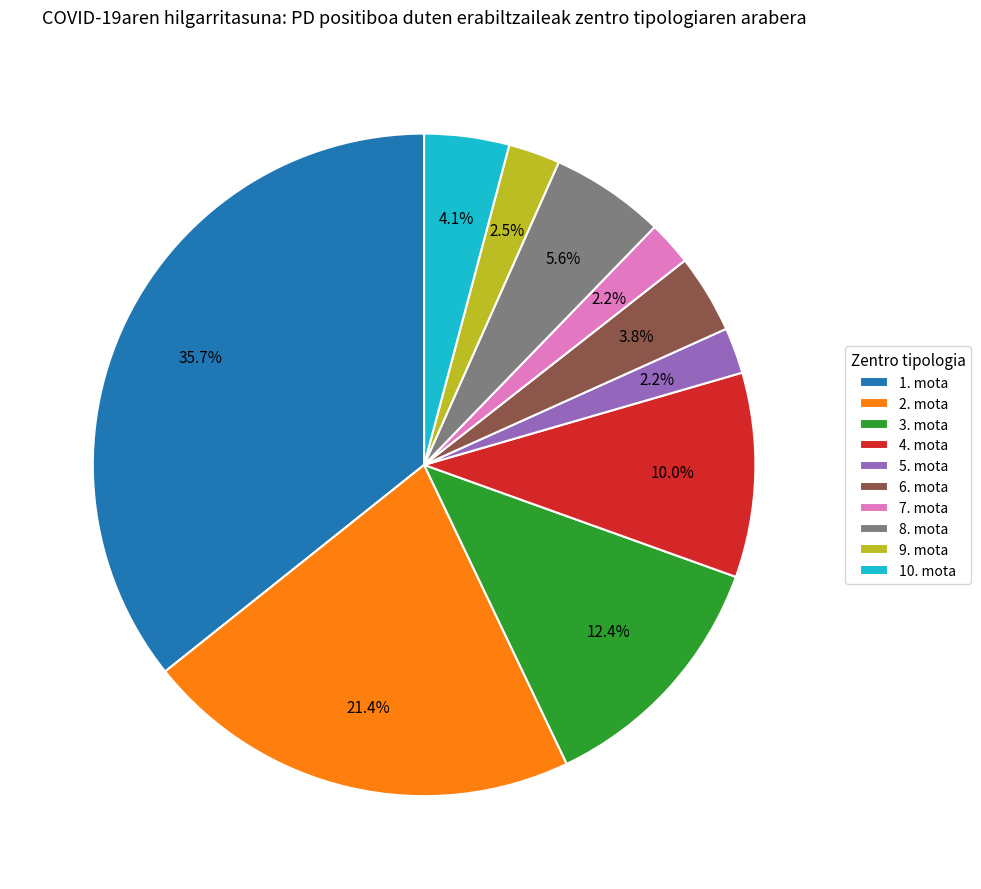

Do 8. mota and 6. mota together represent more than half of the pie?

No